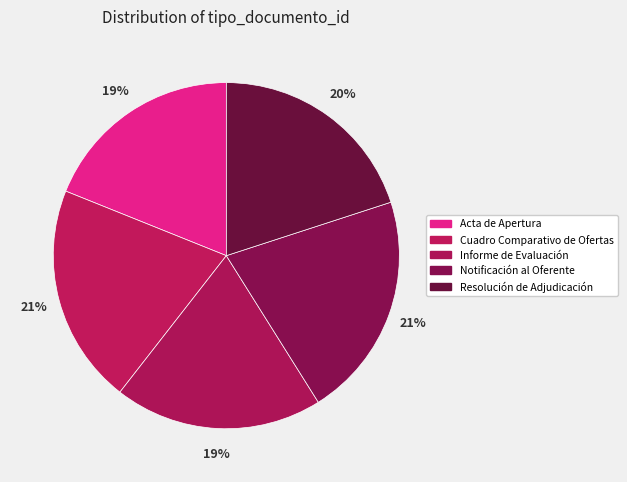

How many slices are in this pie chart?

5